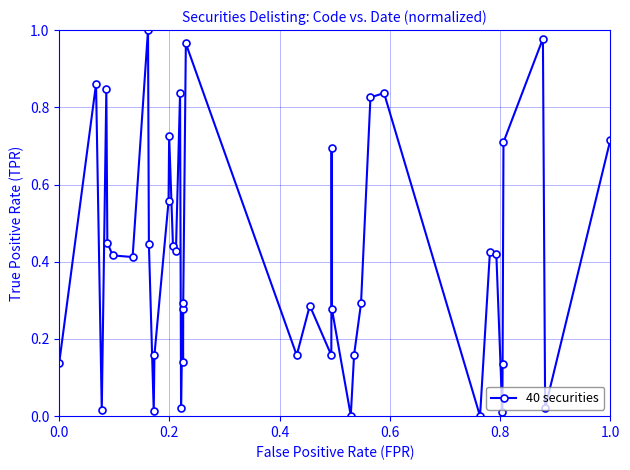

How many points are lower than both their immediate neighbors (excluding endpoints)?

12